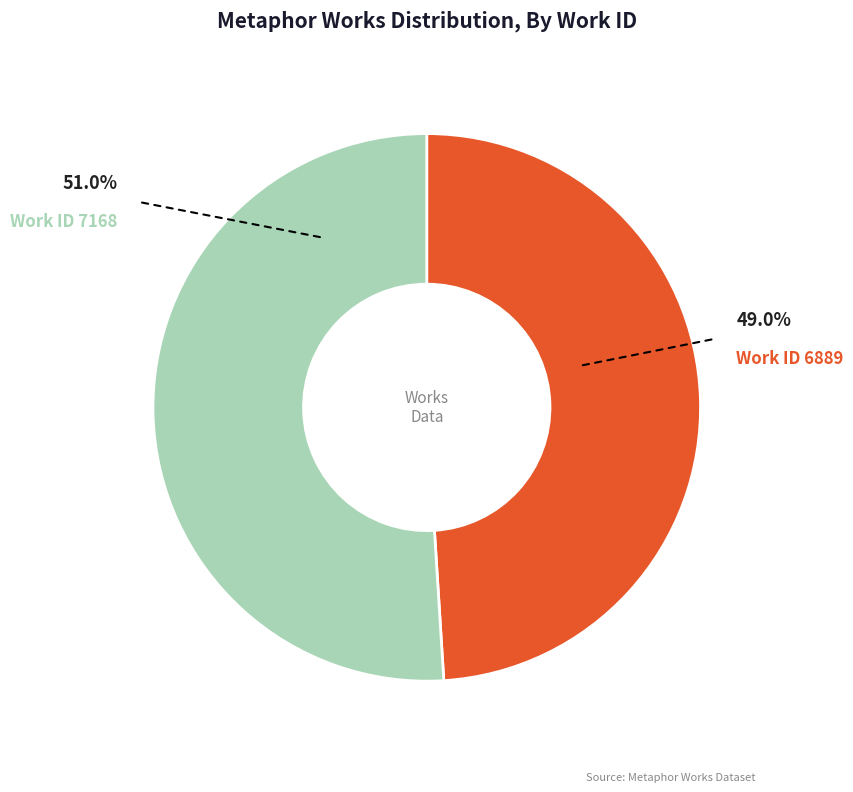

How many slices are in this pie chart?

2